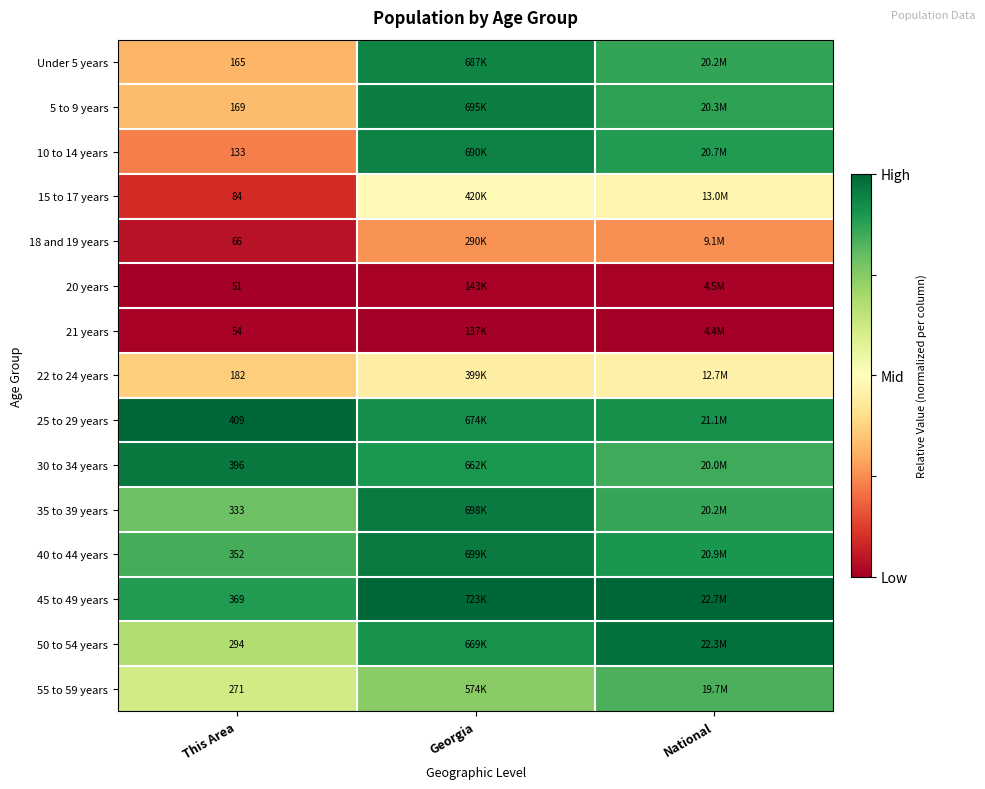

List the series in order of their peak value, highest first.

25 to 29 years, 45 to 49 years, 50 to 54 years, 30 to 34 years, 40 to 44 years, 35 to 39 years, 5 to 9 years, 10 to 14 years, Under 5 years, 55 to 59 years, 15 to 17 years, 22 to 24 years, 18 and 19 years, 20 years, 21 years